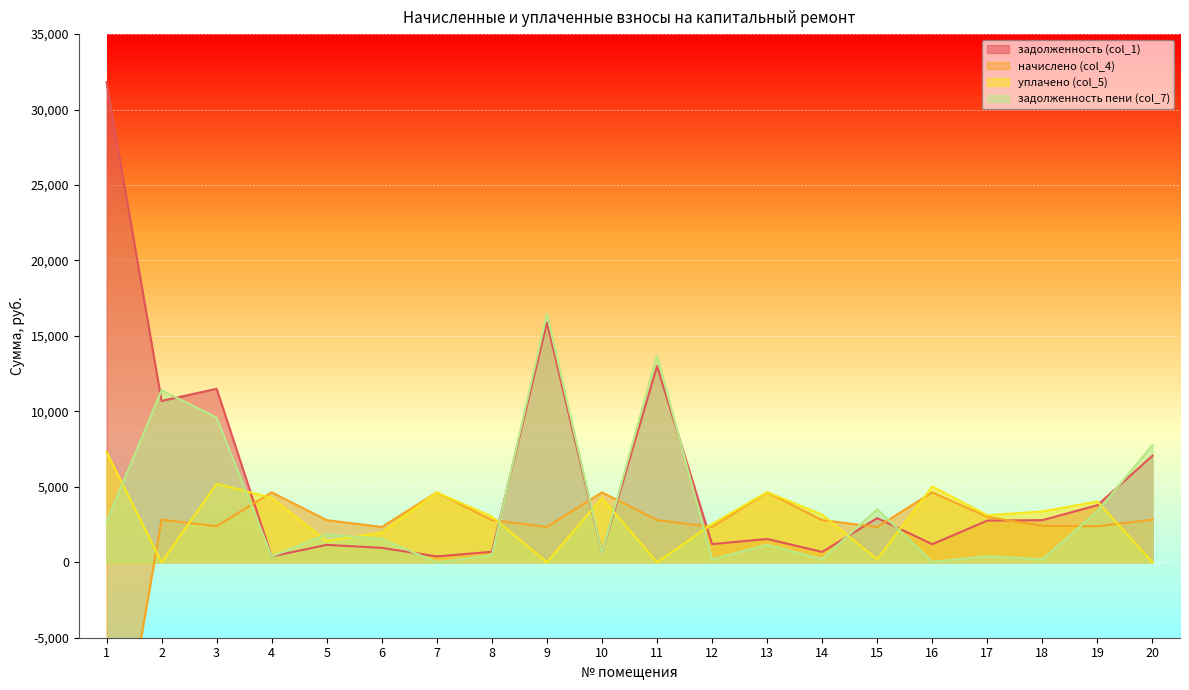

True or false: задолженность (col_1) and задолженность пени (col_7) cross at least once.

True